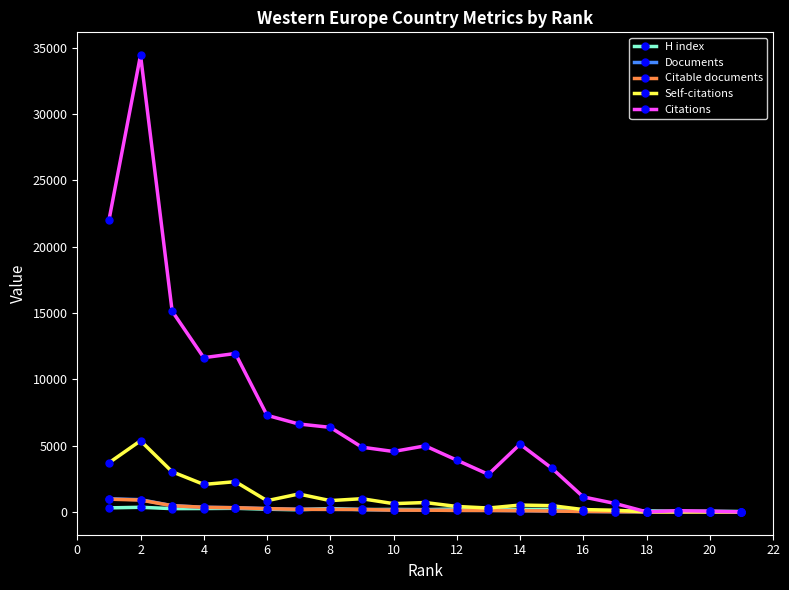

Which series has the largest total across all categories?

Citations